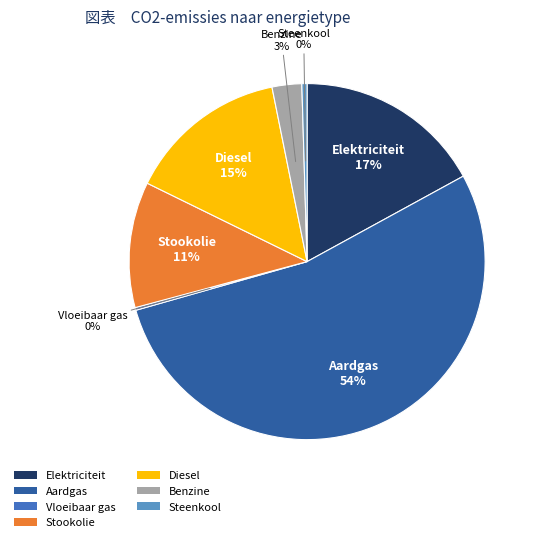

Is the sum of Steenkool and Diesel greater than half?

No